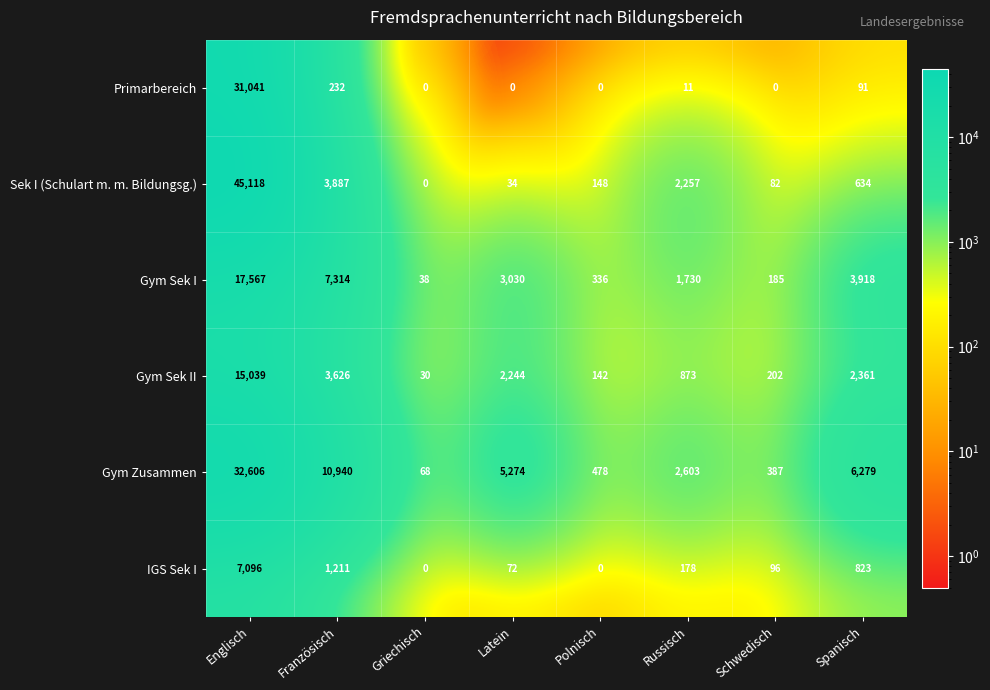

Between Französisch and Schwedisch, which series saw the biggest shift?

Gym Zusammen